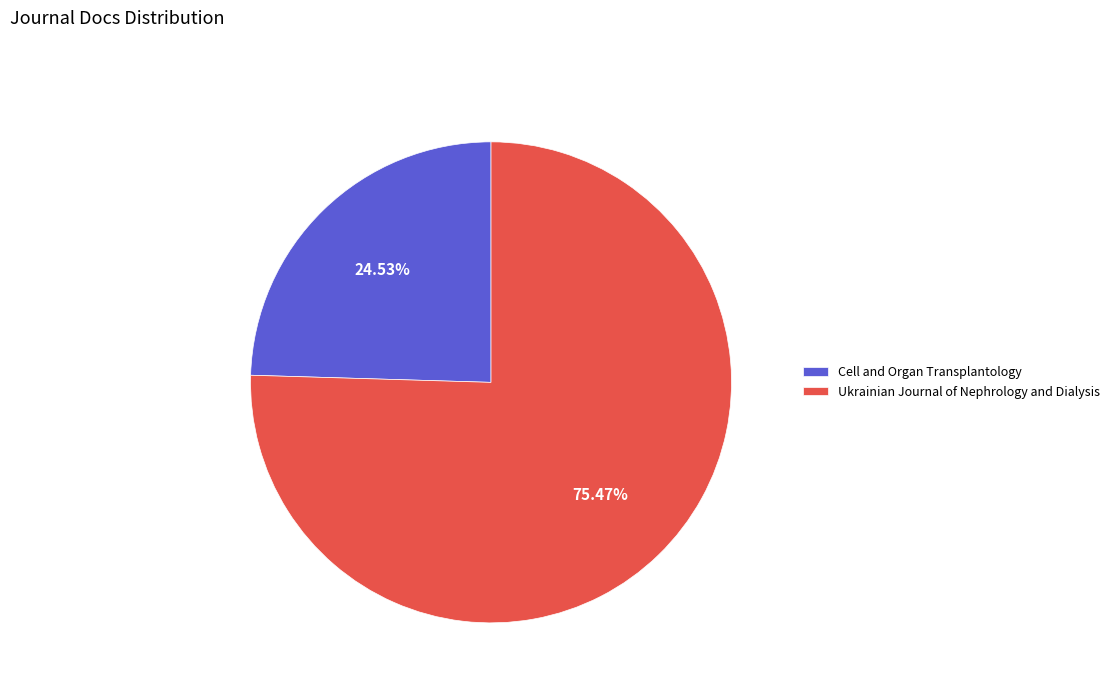

To the nearest percent, what portion does Cell and Organ Transplantology represent?

25%